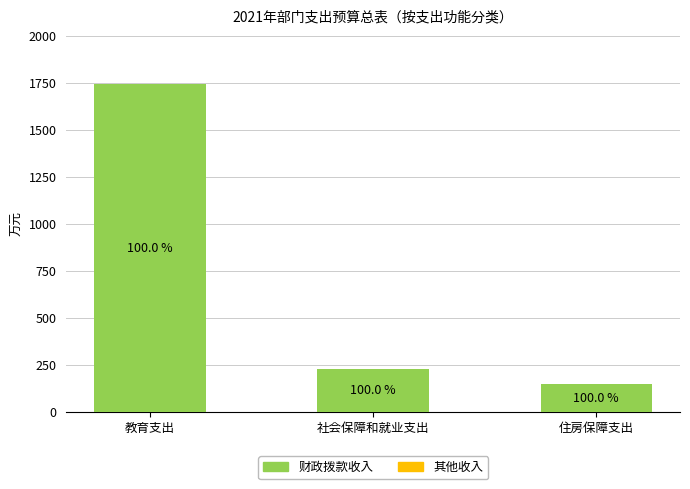

Are the bars horizontal?

No